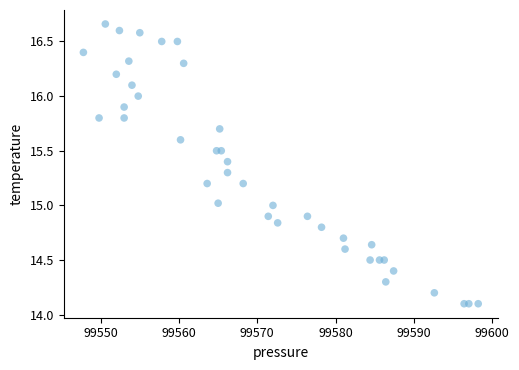

What is the range of X values (max minus min)?

50.4